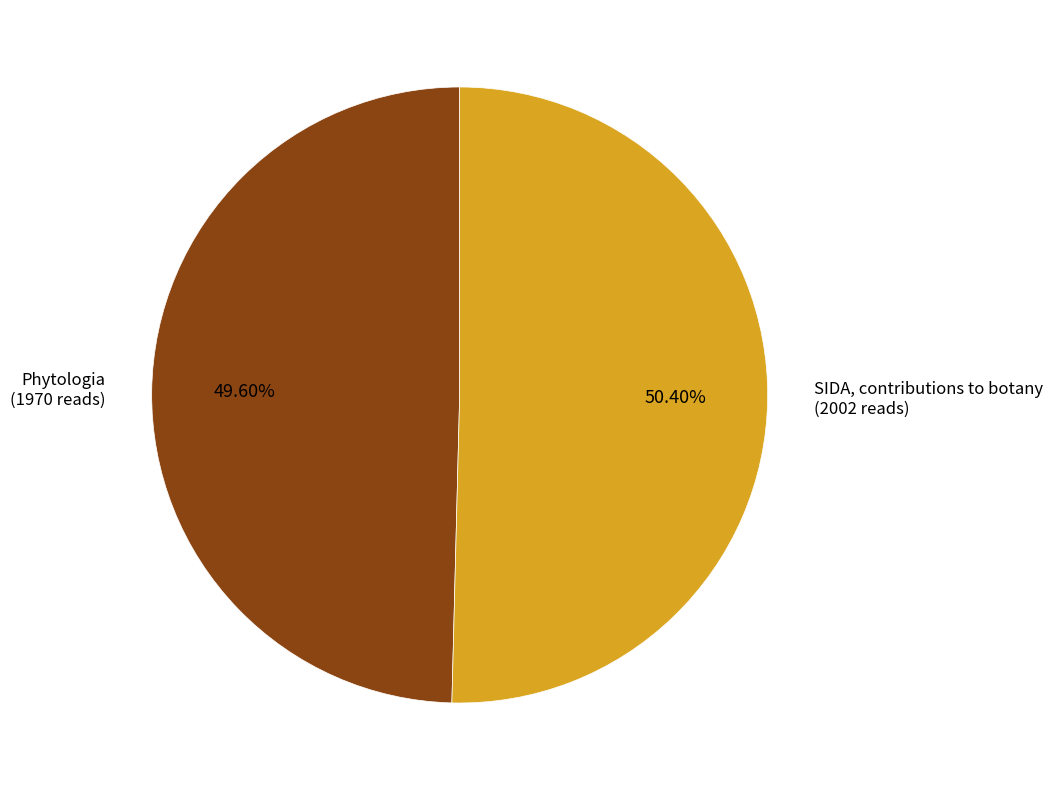

Is there a majority slice in this chart?

Yes